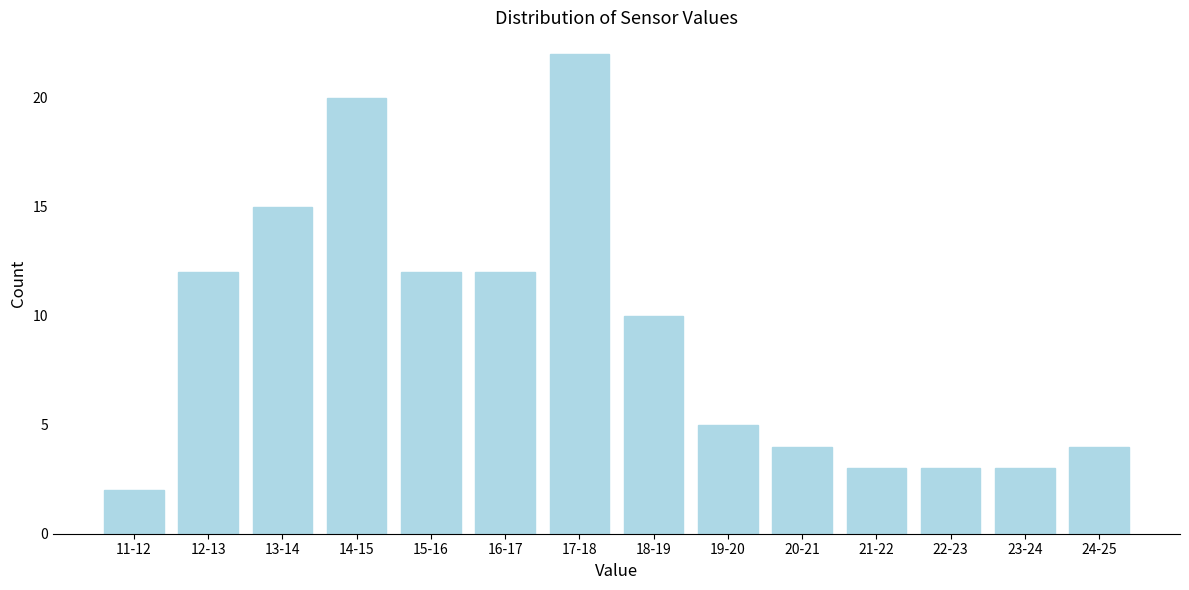

Reading left to right, transcribe all the data shown in this chart.

2	12	15	20	12	12	22	10	5	4	3	3	3	4